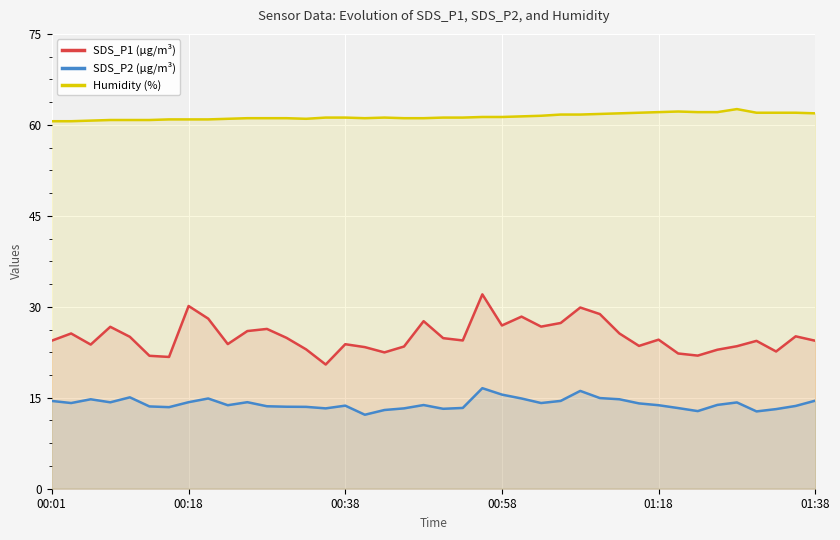

Is it true that SDS_P1 (µg/m³) equals 39.8 at 00:18?

False